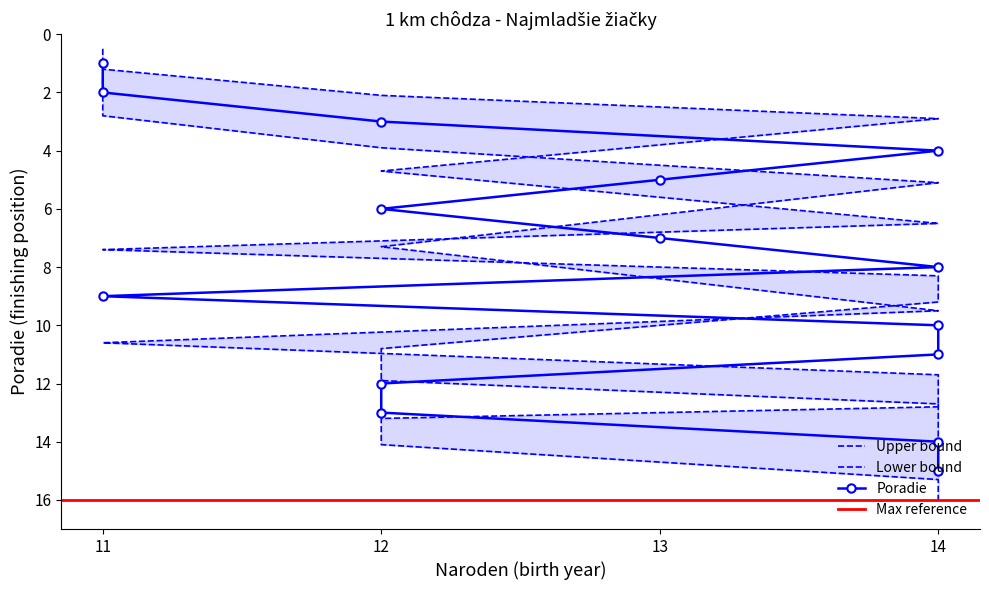

The Poradie_upper series shows 22.2 at 14. True or false?

False